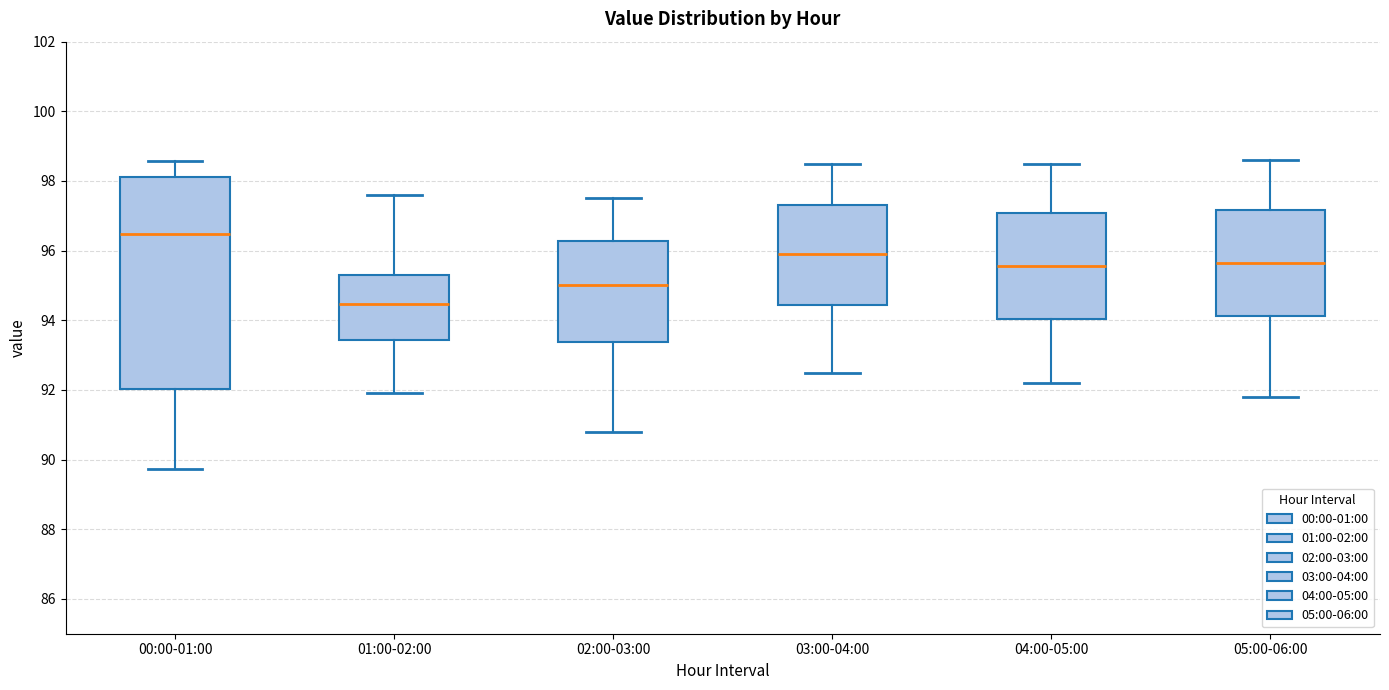

Reading left to right, transcribe this box plot: for each box, give where its median line is, the range the box spans, and where its two whiskers end, as read against the y-axis. The values are not printed on the chart, so give them approximately, as read against the axis.

00:00-01:00: median 96.4, box 92.0 to 98.2, whiskers 89.8 to 98.6
01:00-02:00: median 94.4, box 93.4 to 95.4, whiskers 92.0 to 97.6
02:00-03:00: median 95.0, box 93.4 to 96.2, whiskers 90.8 to 97.6
03:00-04:00: median 96.0, box 94.4 to 97.4, whiskers 92.6 to 98.6
04:00-05:00: median 95.6, box 94.0 to 97.0, whiskers 92.2 to 98.6
05:00-06:00: median 95.6, box 94.2 to 97.2, whiskers 91.8 to 98.6